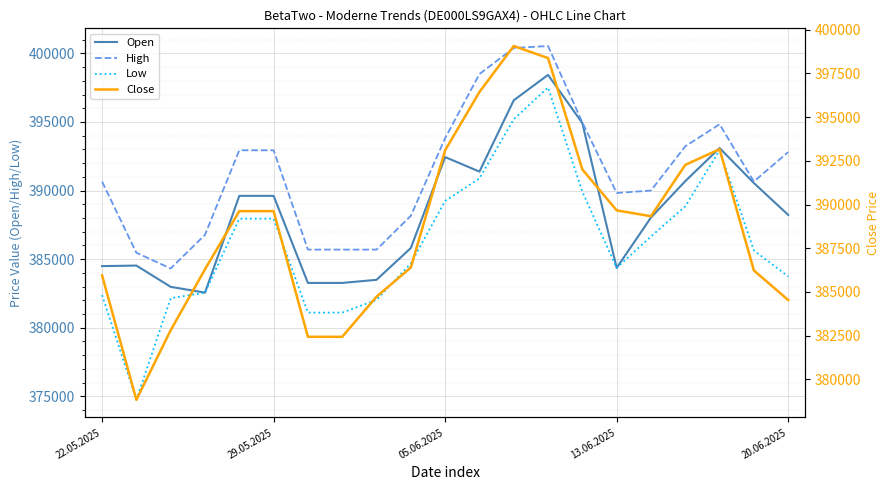

True or false: Low and High cross at least once.

False